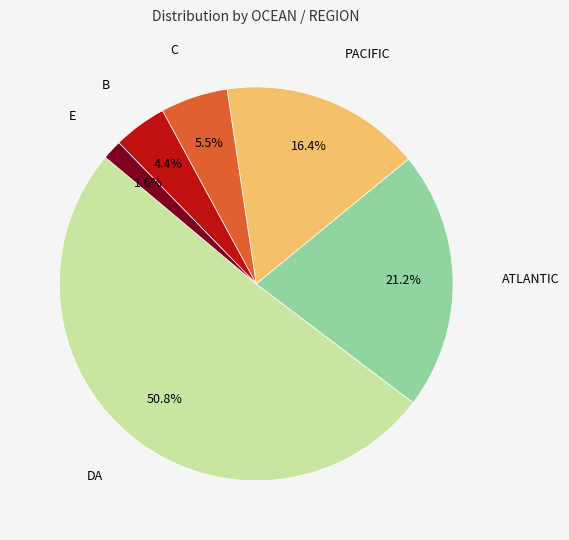

Is there any slice that represents more than half of the pie?

Yes